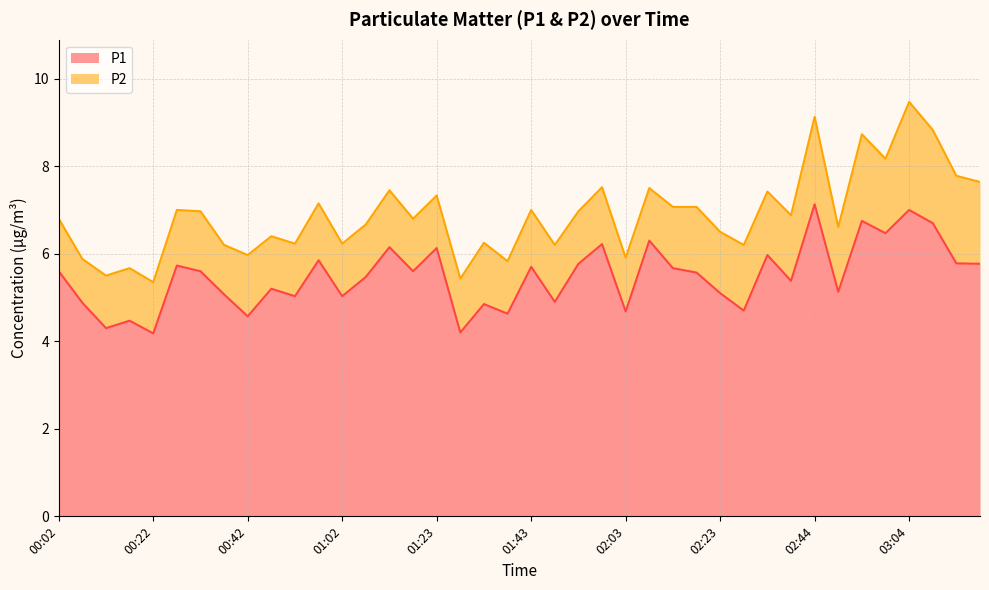

True or false: the data shows 6.3 at 02:08.

True